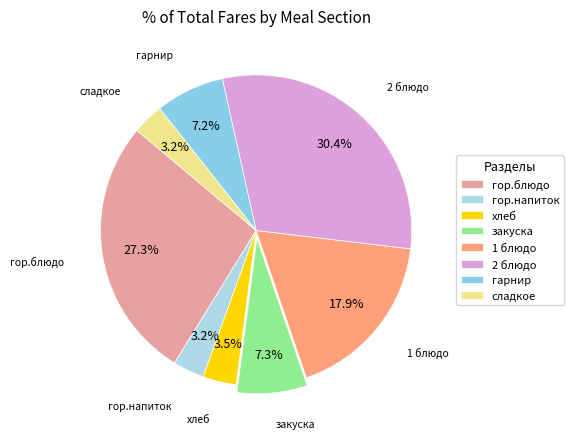

What portion of the pie excludes гарнир?

92.8%